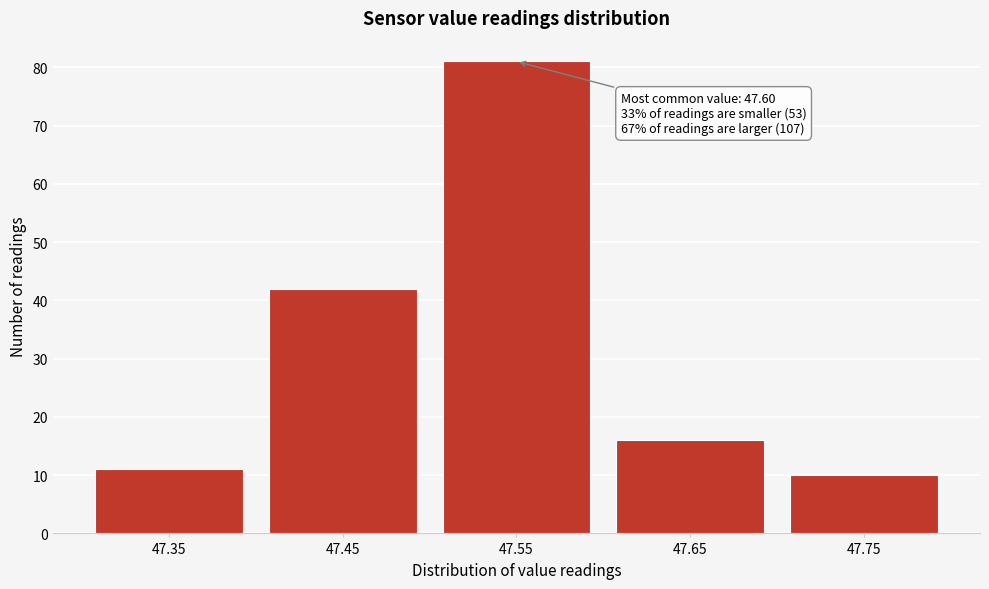

Reading left to right, what are all the values shown in this chart?

47.35=11	47.45=42	47.55=81	47.65=16	47.75=10